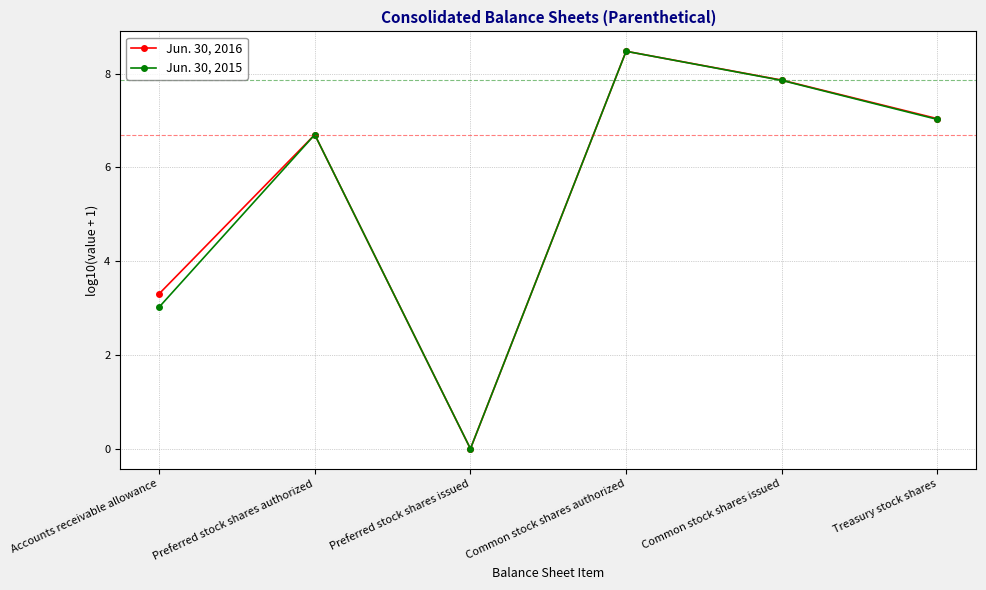

Which label corresponds to the largest value in the chart?

Common stock shares authorized